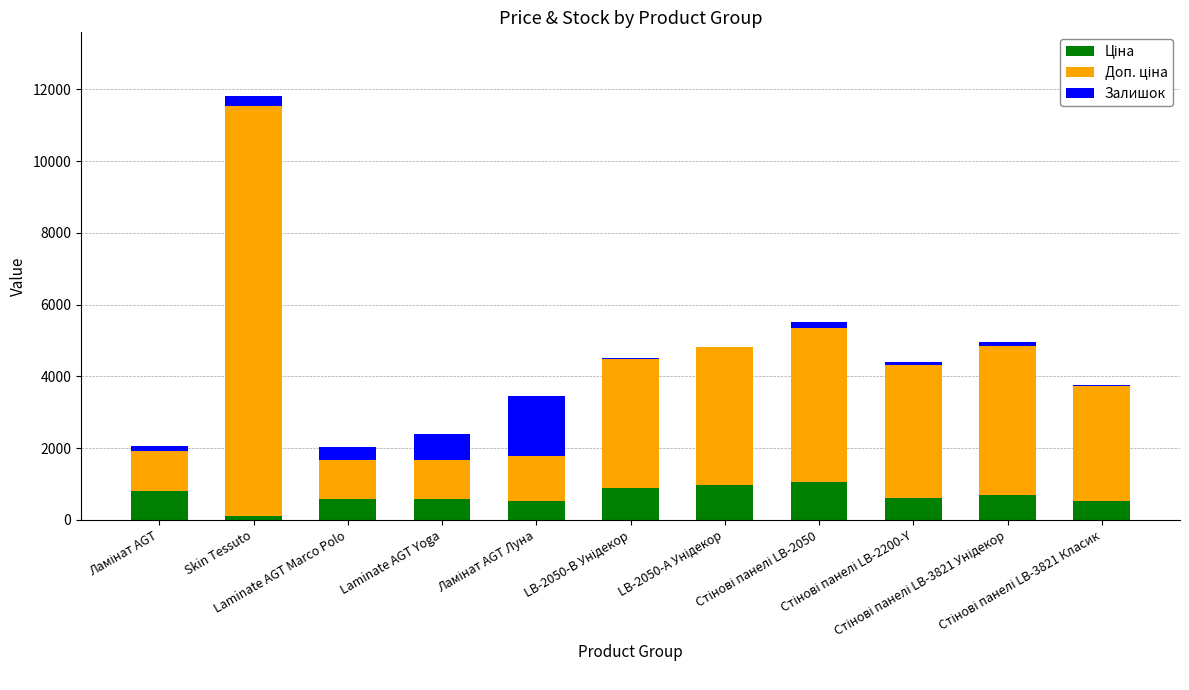

Which category has the highest value in the Ціна series?

Стінові панелі LB-2050